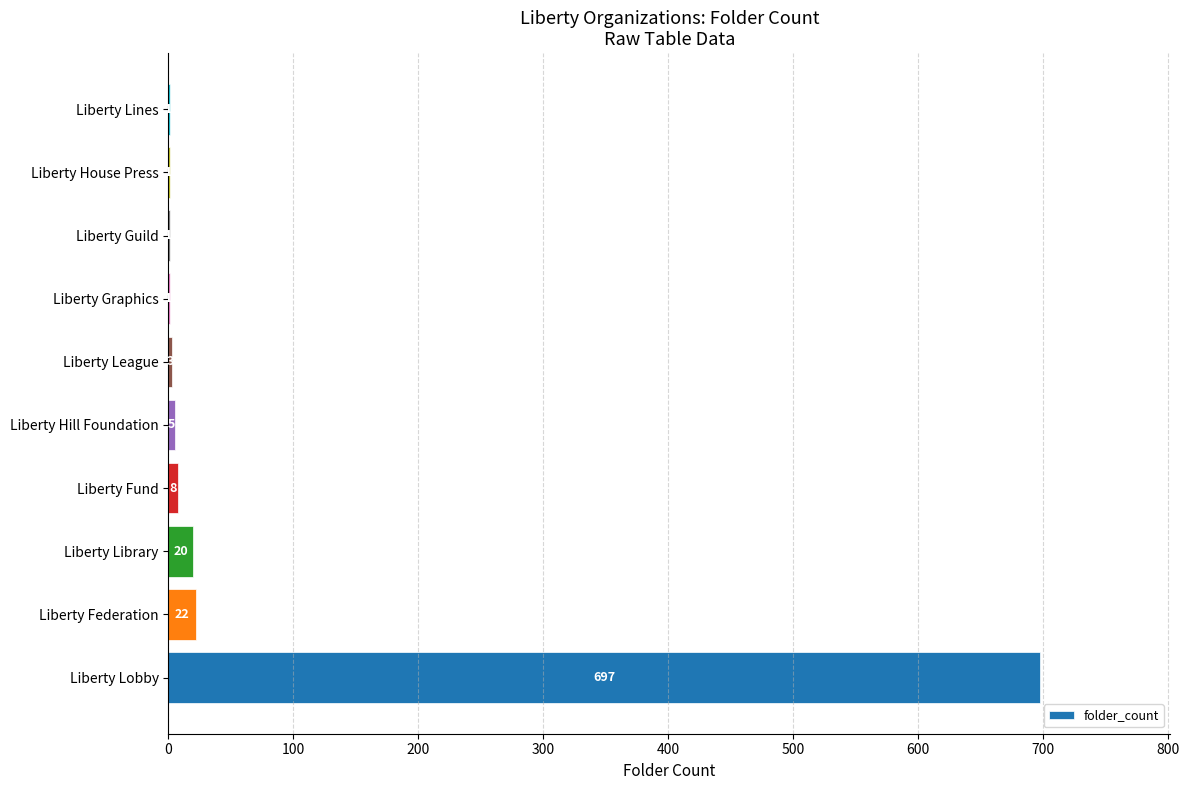

What is the sum of all values?

759